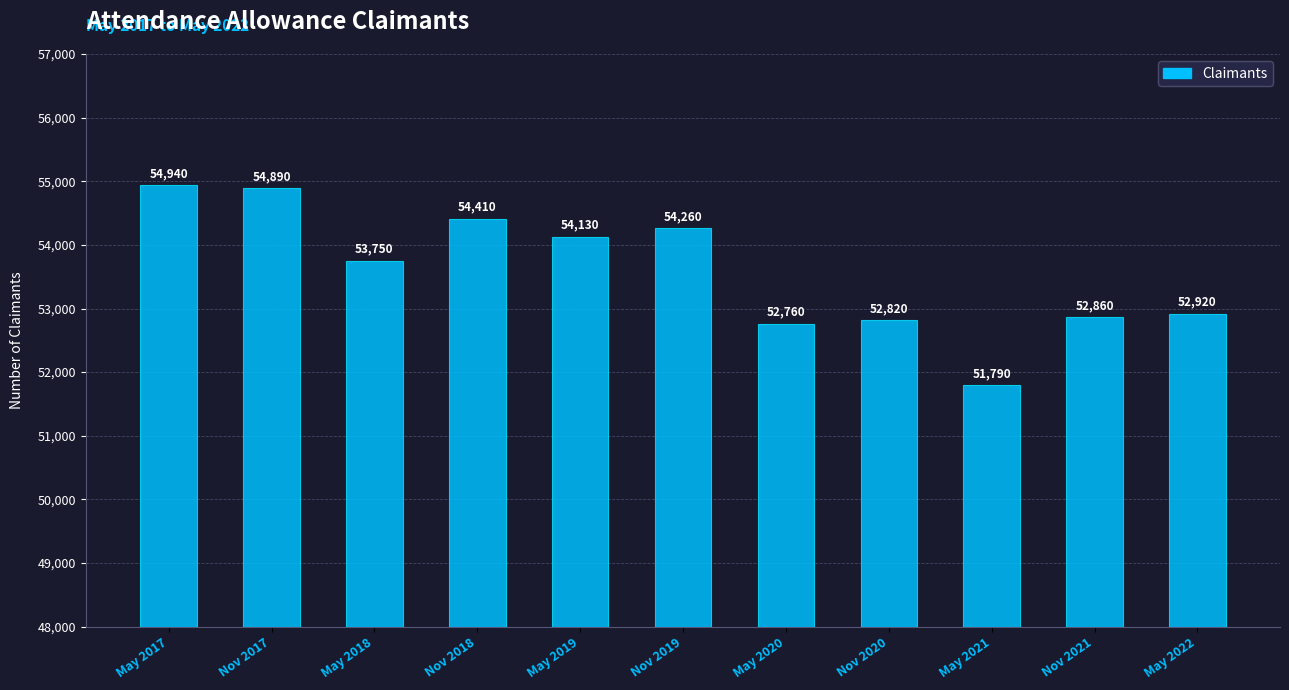

Rank the categories by value from lowest to highest.

May 2021, May 2020, Nov 2020, Nov 2021, May 2022, May 2018, May 2019, Nov 2019, Nov 2018, Nov 2017, May 2017